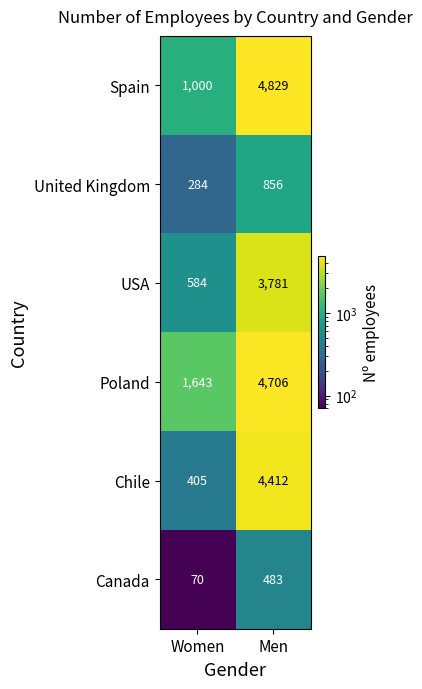

The value of Spain at Men is 4829. True or false?

True